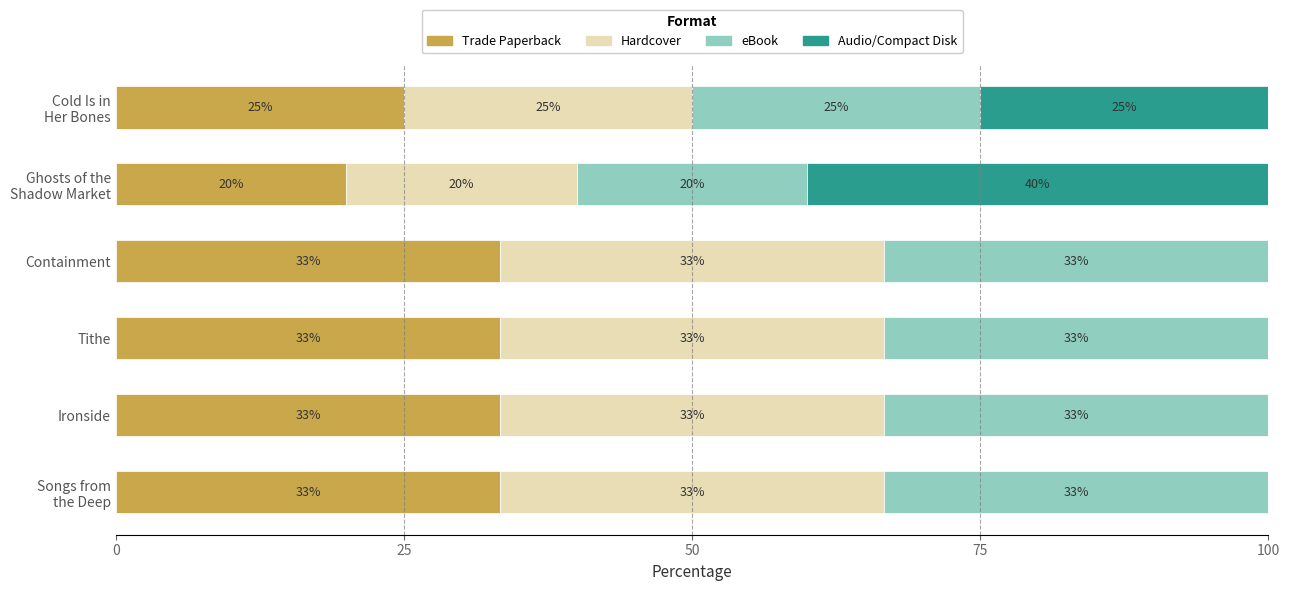

Reading right to left, list all the values displayed in this chart.

Trade Paperback: 25.0	20.0	33.3	33.3	33.3	33.3
Hardcover: 25.0	20.0	33.3	33.3	33.3	33.3
eBook: 25.0	20.0	33.3	33.3	33.3	33.3
Audio/Compact Disk: 25.0	40.0	0.0	0.0	0.0	0.0